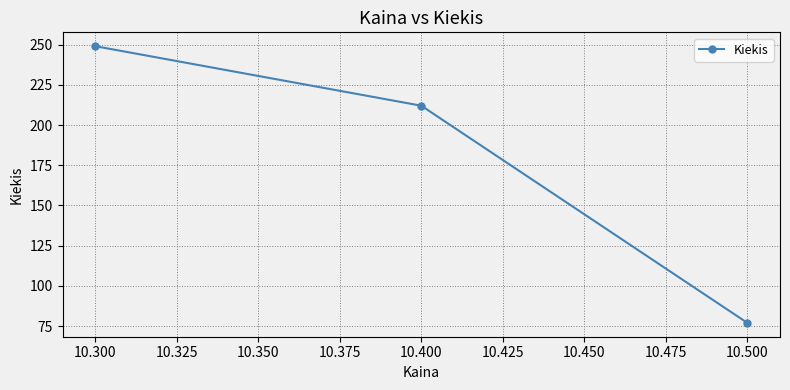

What is the maximum value shown in the chart?

249